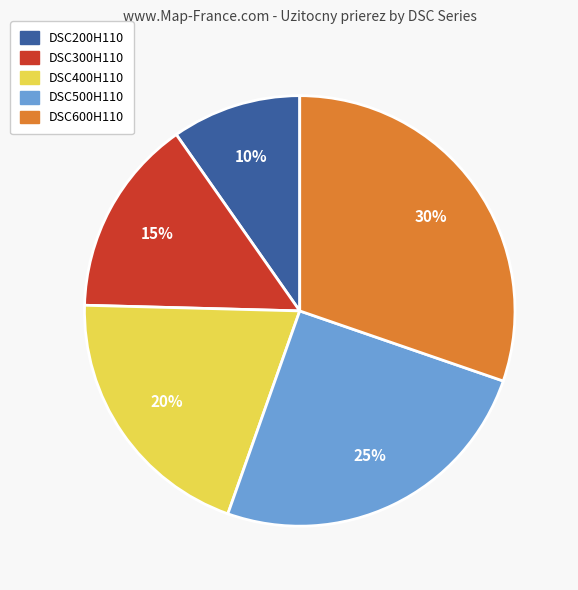

Is there any slice that represents more than half of the pie?

No